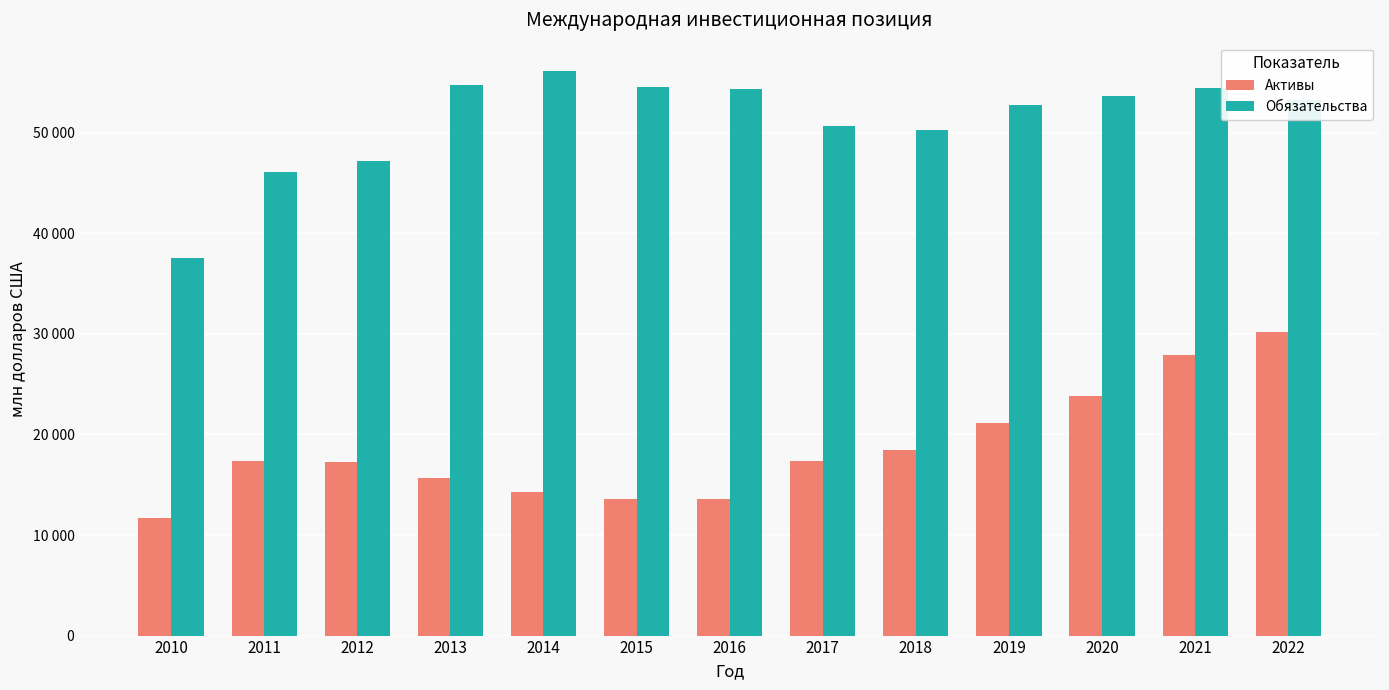

The value of Активы at 2019 is 21120.1. True or false?

True